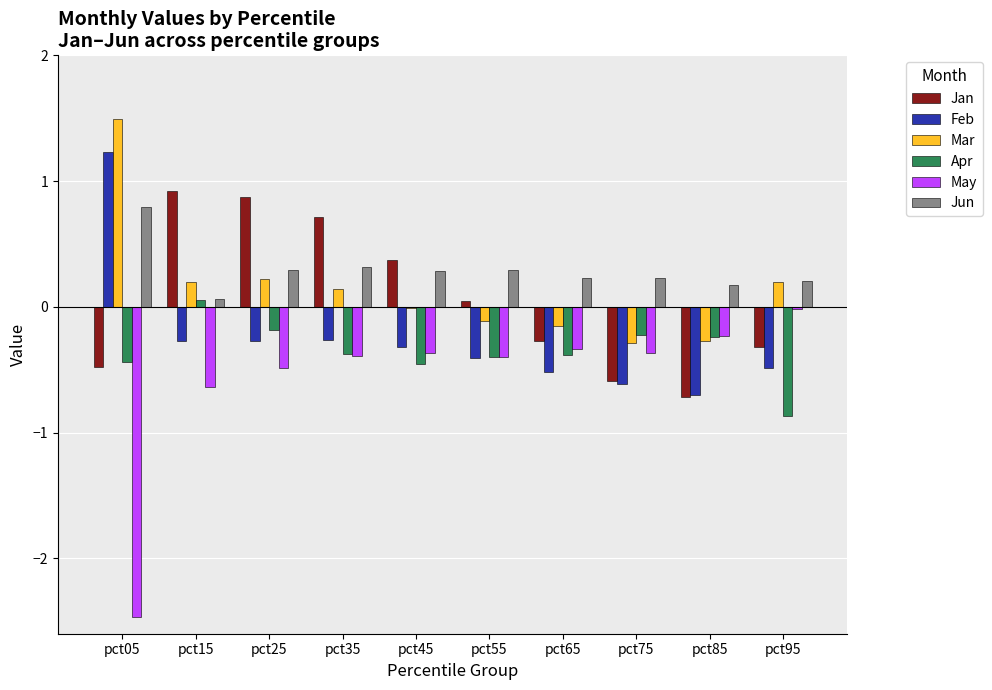

Is it true that Jan equals -0.1 at pct05?

False